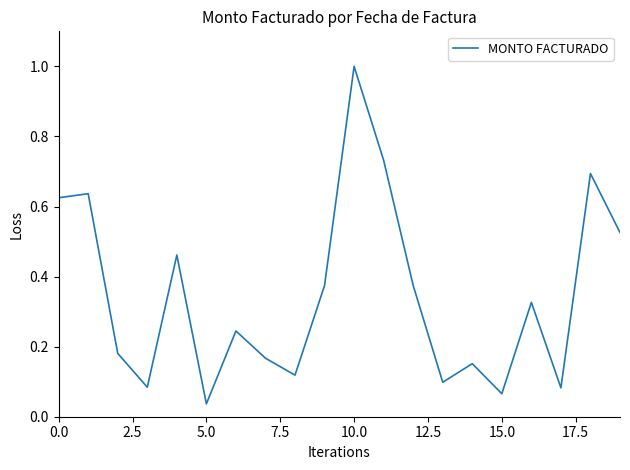

What is the difference between the maximum and minimum values?

1.0